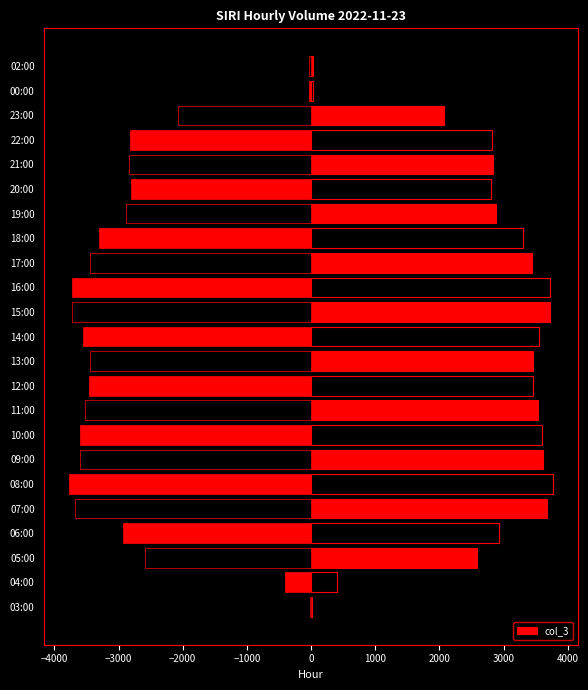

What is the value of the 10th bar from the left?

3459